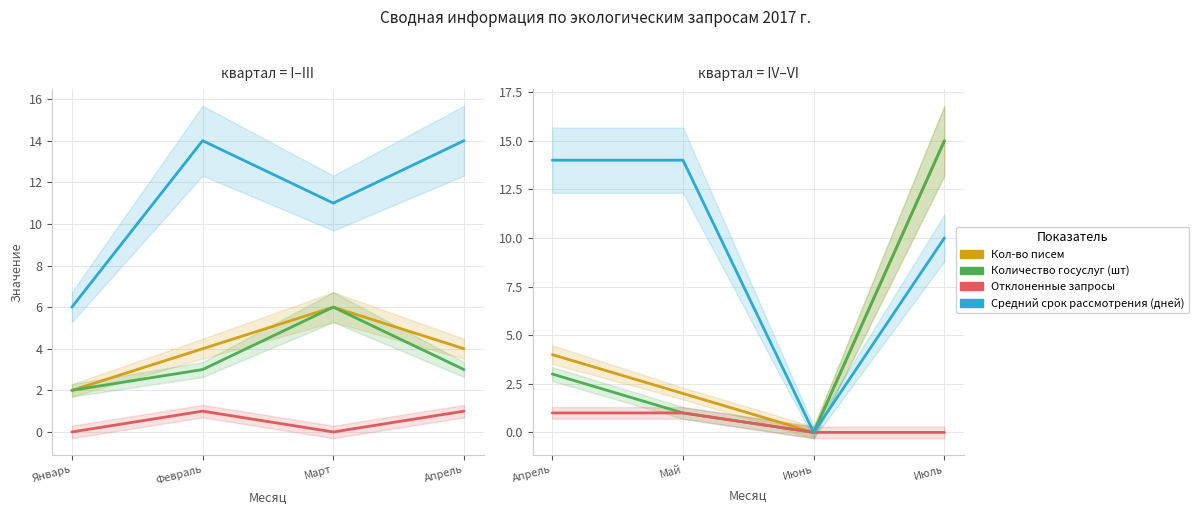

Rank the series at Апрель from lowest to highest value.

Отклоненные запросы, Количество госуслуг (шт), Кол-во писем, Средний срок рассмотрения (дней)